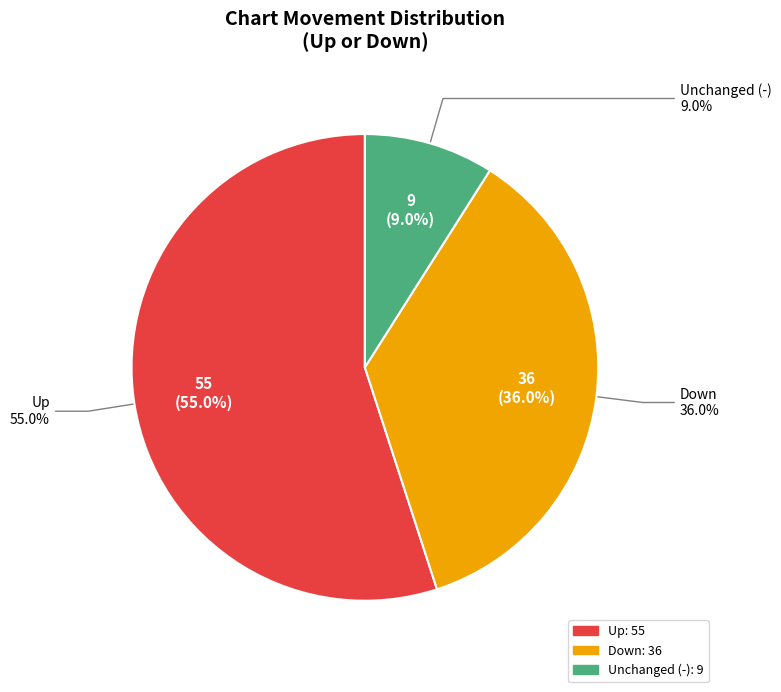

Between - and down, which is larger?

down